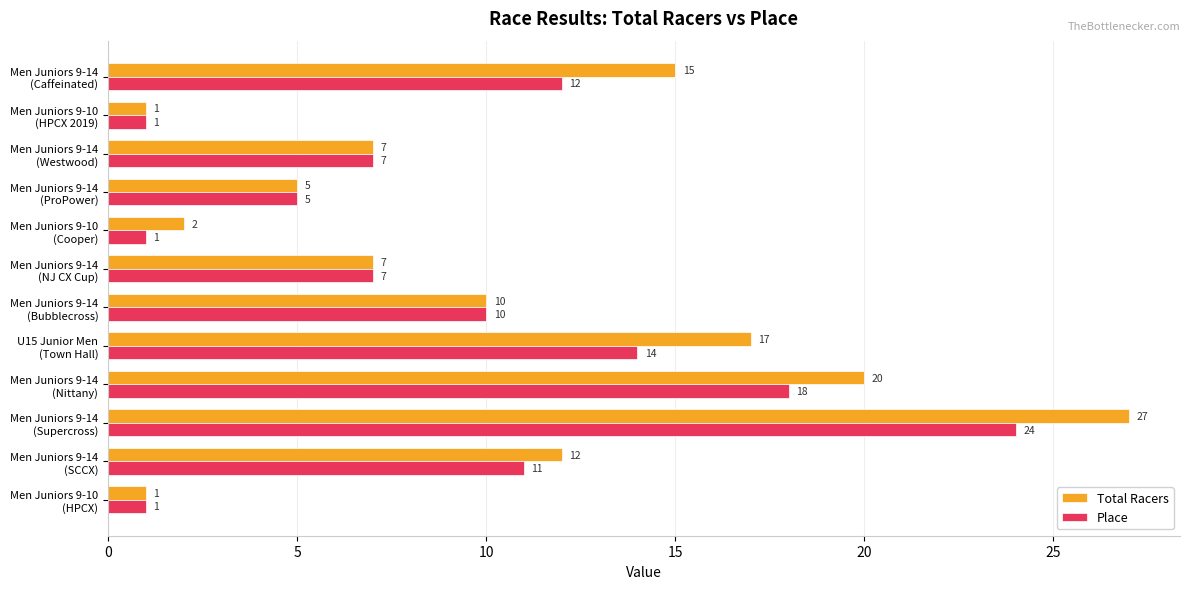

Which series has the widest spread of values?

Total Racers